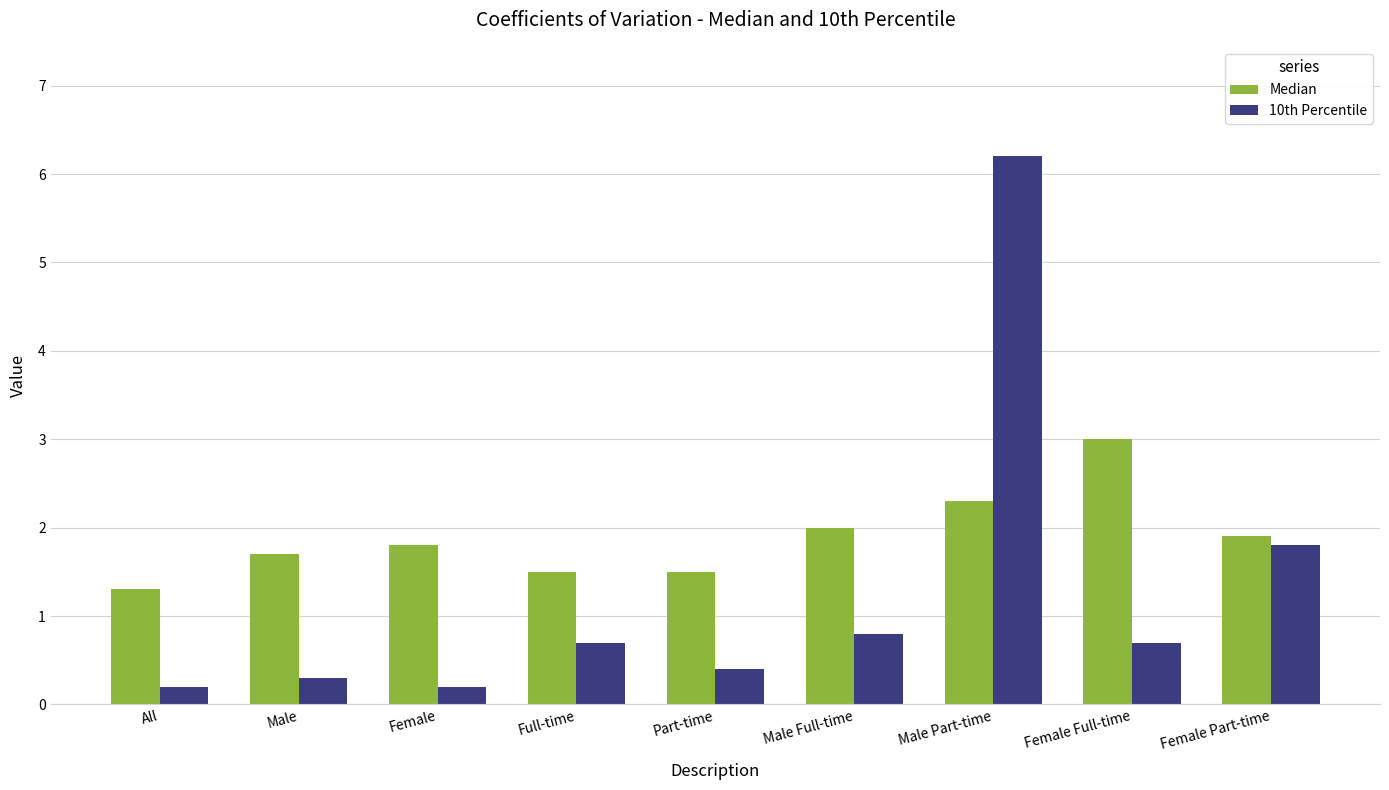

What is the sum of the 10th Percentile values at Part-time and Male Part-time?

6.6